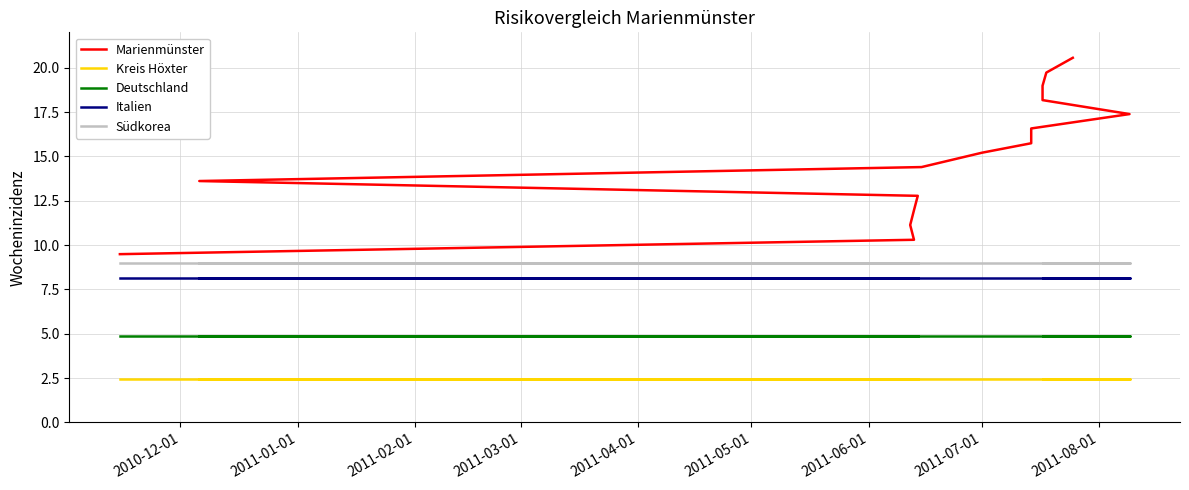

True or false: Südkorea and Marienmünster intersect in this chart.

False